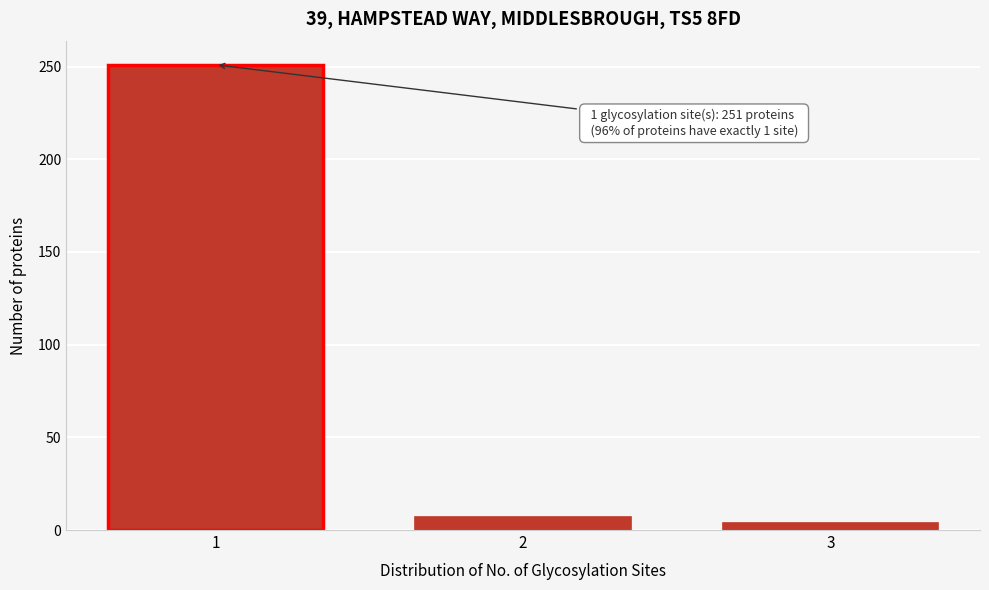

Reading left to right, transcribe all the data shown in this chart.

251	7	4